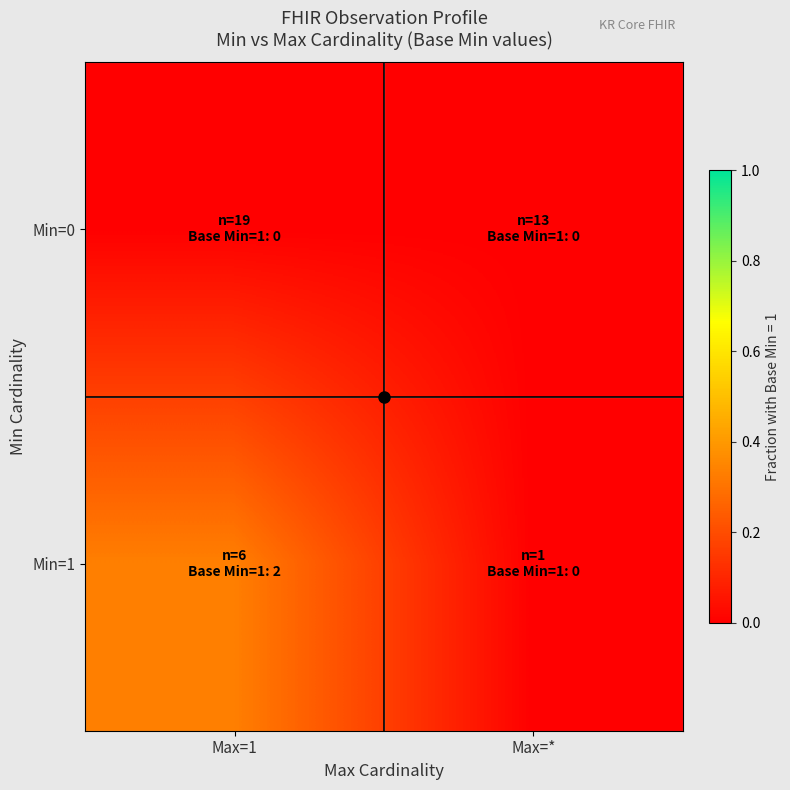

Which series changed the most between Max=1 and Max=*?

Min=1